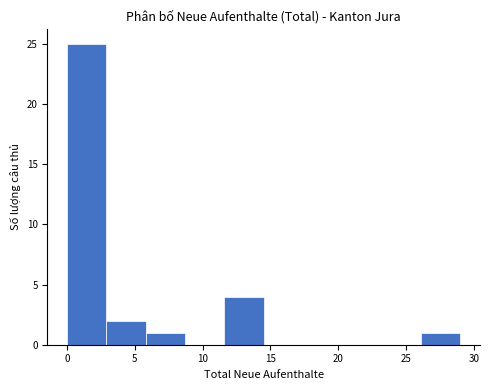

Reading left to right, transcribe this chart: for each bar, give the range it covers on the x-axis and its height. Neither the bar edges nor the heights are printed on the chart, so give them approximately, as read against the axes.

0.0 to 2.9: 25
2.9 to 5.8: 2
5.8 to 8.7: 1
8.7 to 11.6: 0
11.6 to 14.5: 4
14.5 to 17.4: 0
17.4 to 20.3: 0
20.3 to 23.2: 0
23.2 to 26.1: 0
26.1 to 29.0: 1